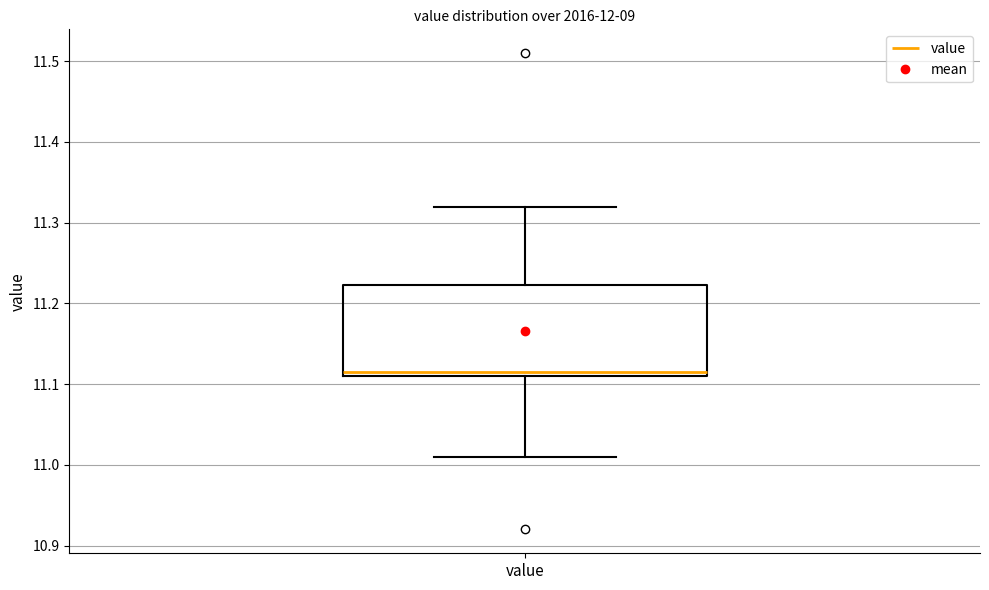

Transcribe this box plot: give where the median line is, the range the box spans, and where the two whiskers end, as read against the y-axis. The values are not printed on the chart, so give them approximately, as read against the axis.

median 11.12, box 11.11 to 11.22, whiskers 11.01 to 11.32